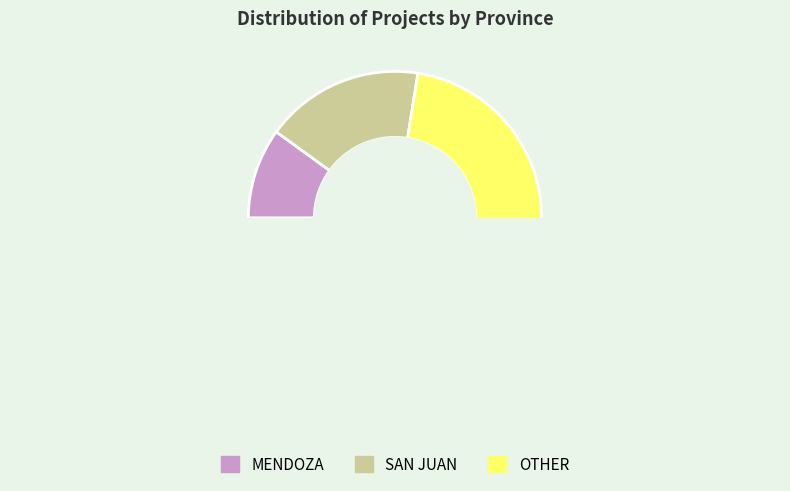

Which has a higher value, MENDOZA or OTHER?

OTHER